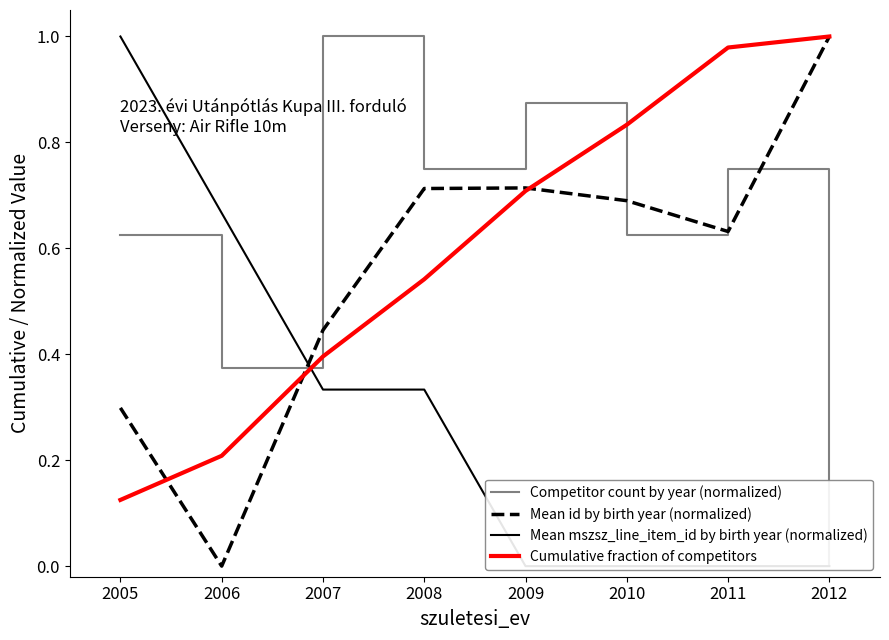

True or false: Cumulative fraction of competitors has a value of 0.7 at 2009.

True